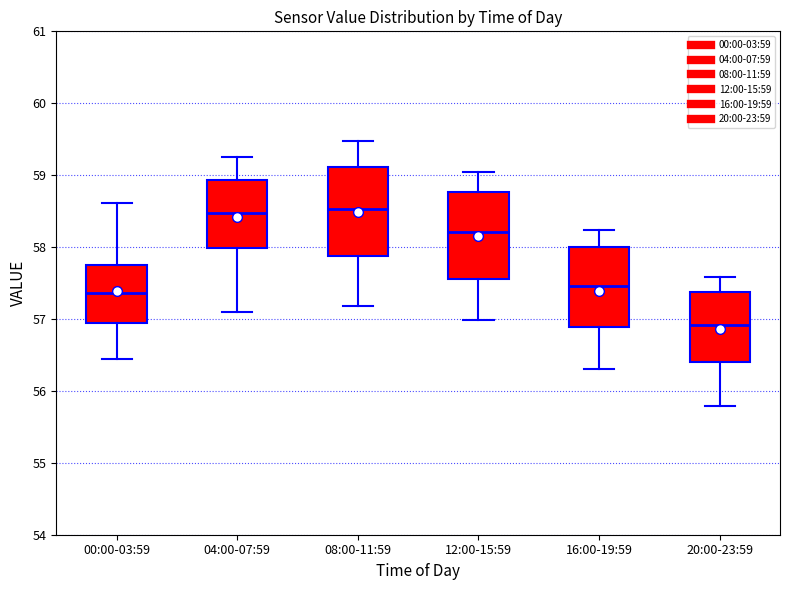

Reading left to right, read every box against the y-axis: the position of its median line, the range the box covers, and the ends of its whiskers. The values are not printed on the chart, so give them approximately, as read against the axis.

00:00-03:59: median 57.4, box 57.0 to 57.8, whiskers 56.5 to 58.6
04:00-07:59: median 58.5, box 58.0 to 58.9, whiskers 57.1 to 59.3
08:00-11:59: median 58.5, box 57.9 to 59.1, whiskers 57.2 to 59.5
12:00-15:59: median 58.2, box 57.6 to 58.8, whiskers 57.0 to 59.0
16:00-19:59: median 57.5, box 56.9 to 58.0, whiskers 56.3 to 58.2
20:00-23:59: median 56.9, box 56.4 to 57.4, whiskers 55.8 to 57.6